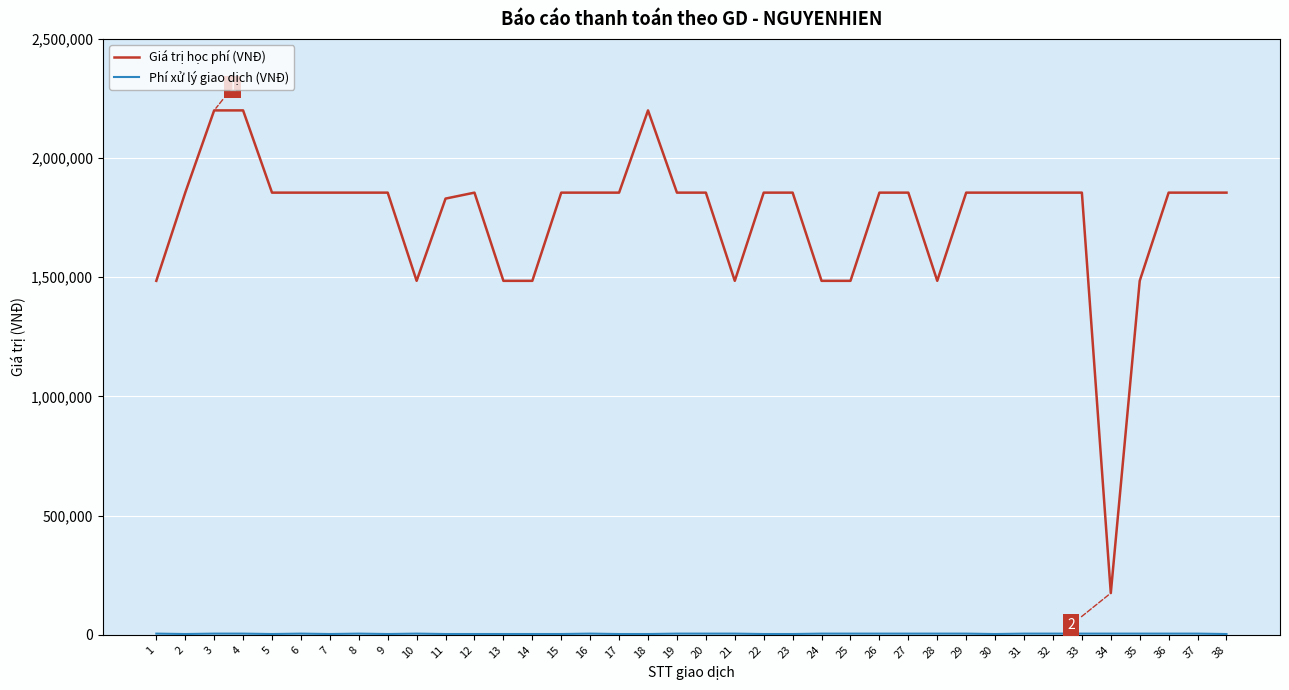

What is the maximum value for Giá trị học phí (VNĐ)?

2200000